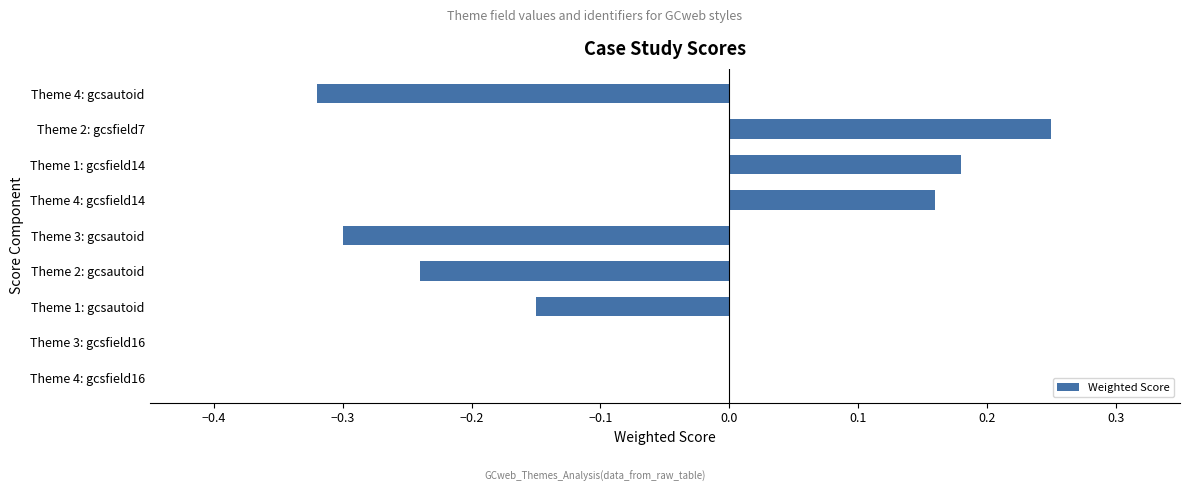

True or false: the data shows -0.0 at Theme 2: gcsautoid.

False